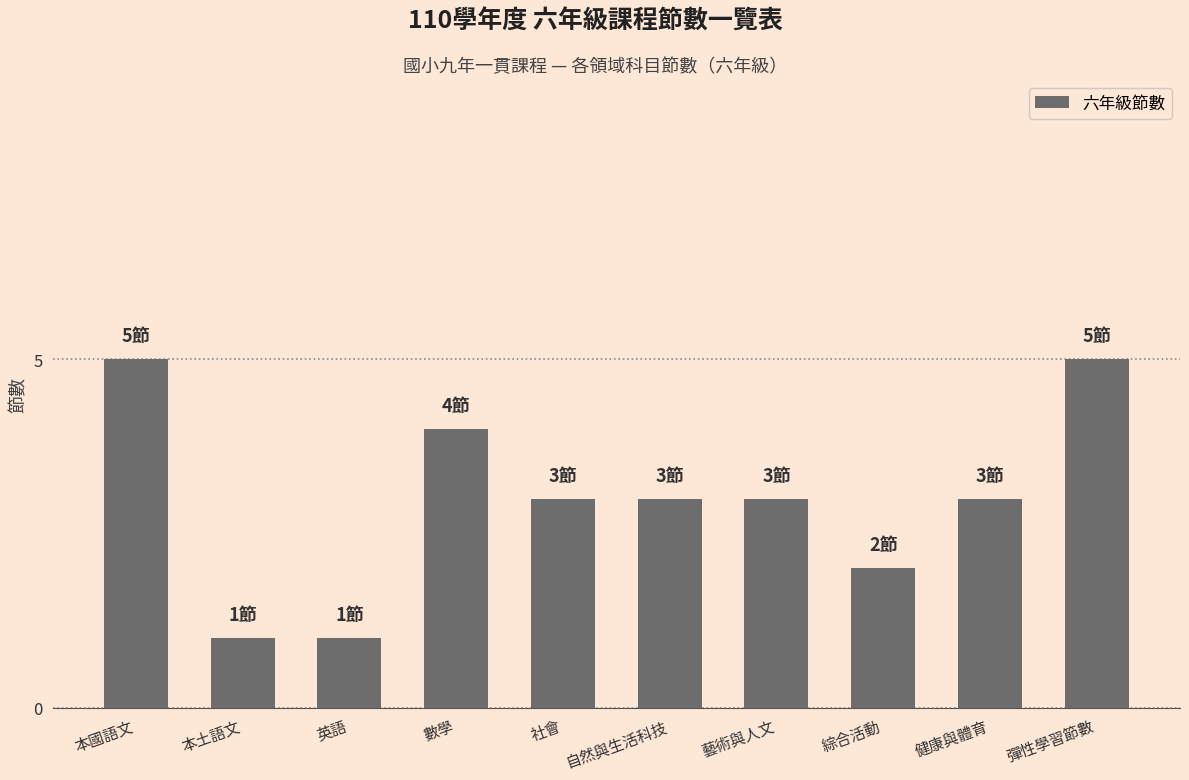

How many series are shown in this chart?

1